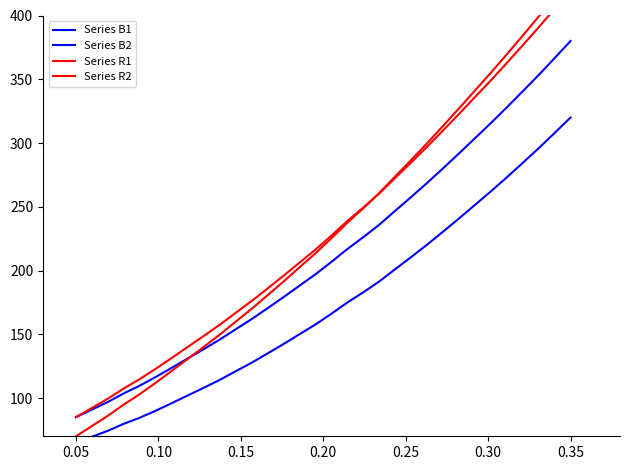

What is the lowest value of the Series R1 series?

85.0